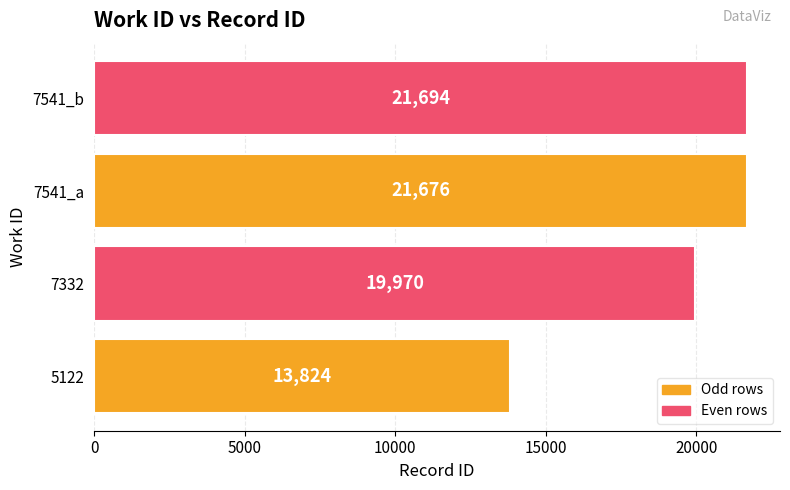

Is it true that the value at 7541_a is 21676?

True